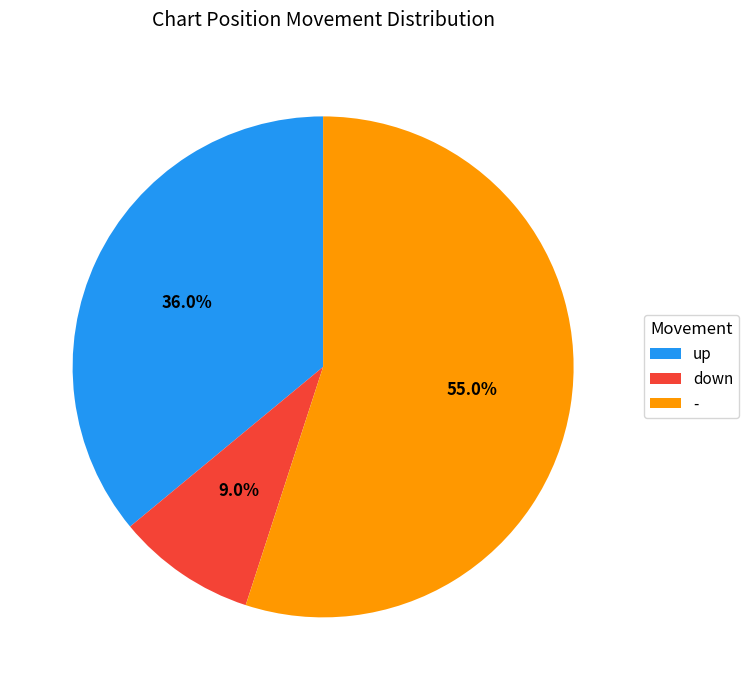

To the nearest percent, what portion does up represent?

36%